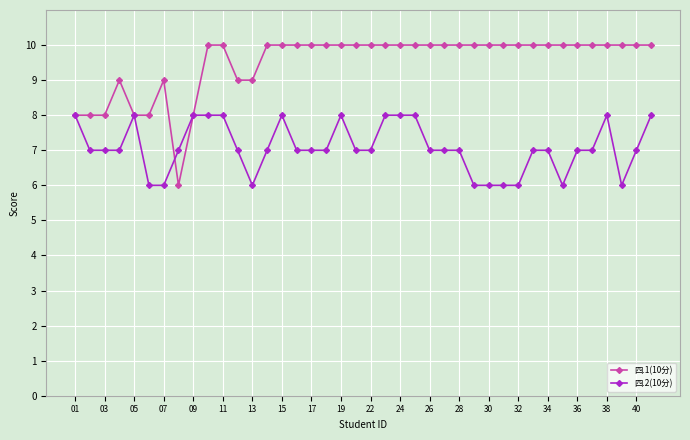

Which series has the largest total across all categories?

四.1(10分)